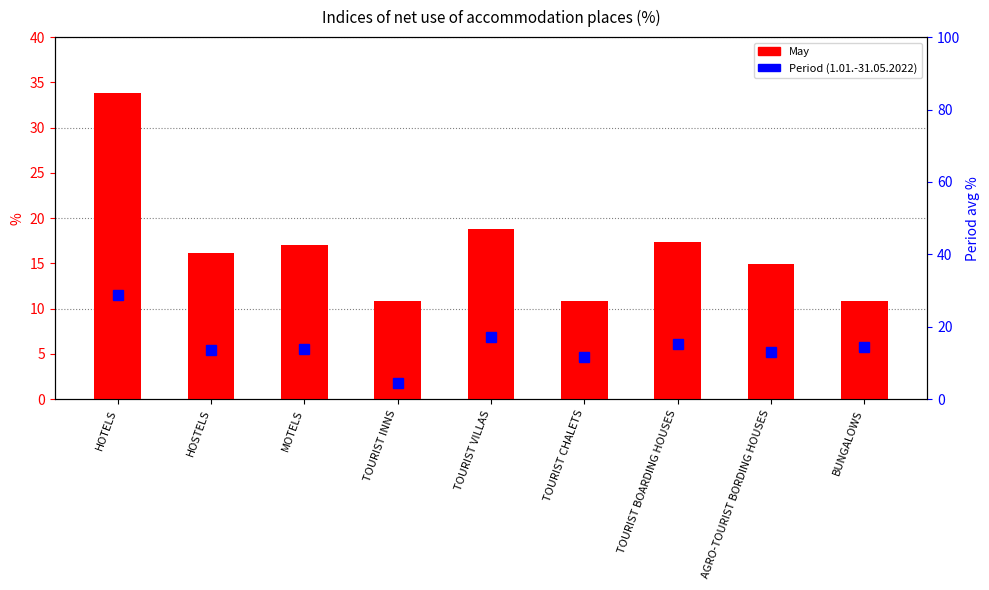

At which label is Period closest to 16?

TOURIST BOARDING HOUSES